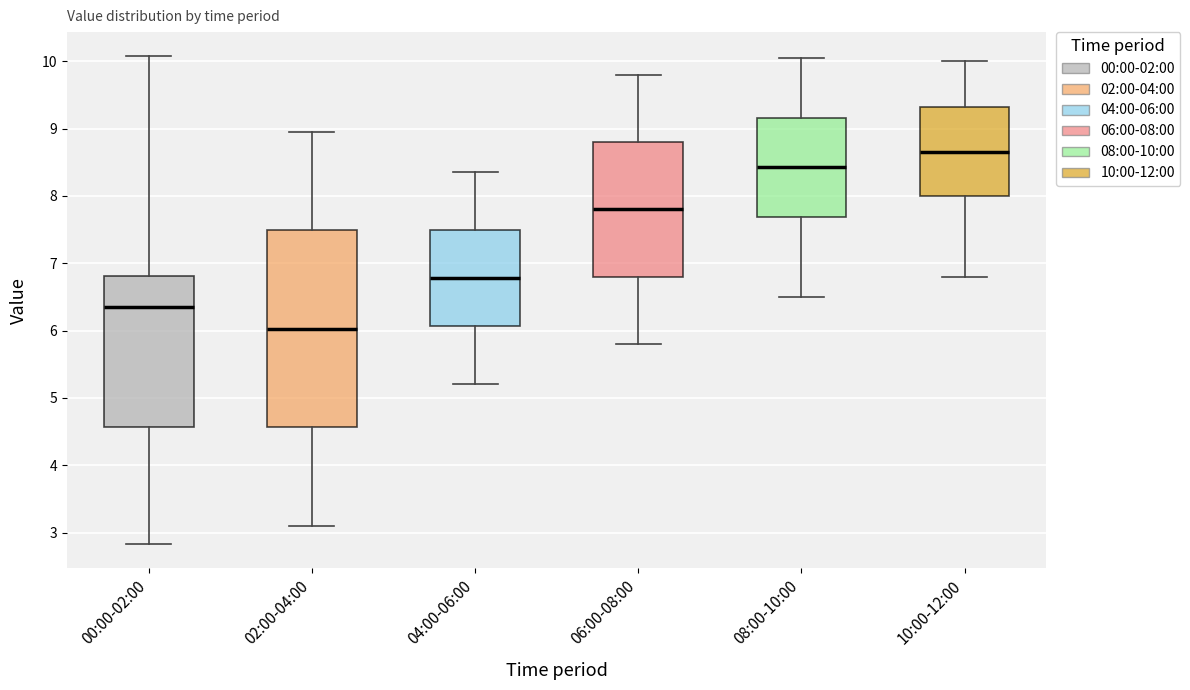

Reading left to right, transcribe this box plot: for each box, give where its median line is, the range the box spans, and where its two whiskers end, as read against the y-axis. The values are not printed on the chart, so give them approximately, as read against the axis.

00:00-02:00: median 6.4, box 4.6 to 6.8, whiskers 2.8 to 10.1
02:00-04:00: median 6.0, box 4.6 to 7.5, whiskers 3.1 to 9.0
04:00-06:00: median 6.8, box 6.1 to 7.5, whiskers 5.2 to 8.4
06:00-08:00: median 7.8, box 6.8 to 8.8, whiskers 5.8 to 9.8
08:00-10:00: median 8.4, box 7.7 to 9.2, whiskers 6.5 to 10.1
10:00-12:00: median 8.7, box 8.0 to 9.3, whiskers 6.8 to 10.0